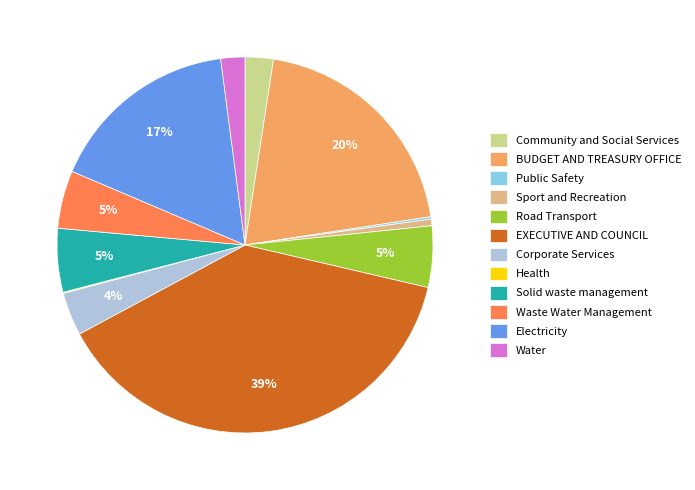

Is it true that EXECUTIVE AND COUNCIL is 39% of the pie?

True